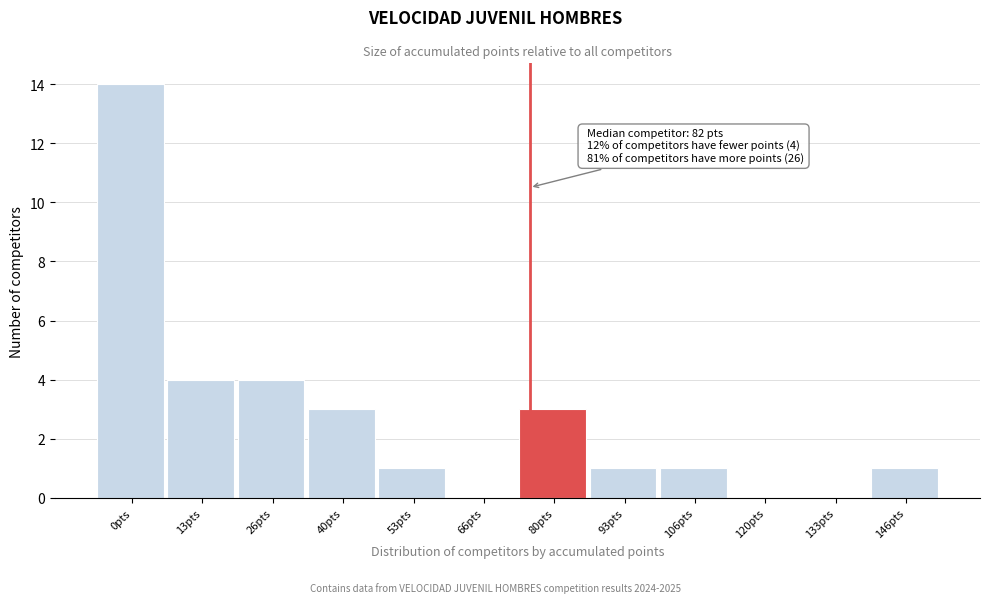

Reading left to right, transcribe all the data shown in this chart.

0pts=14	13pts=4	26pts=4	40pts=3	53pts=1	66pts=0	80pts=3	93pts=1	106pts=1	120pts=0	133pts=0	146pts=1